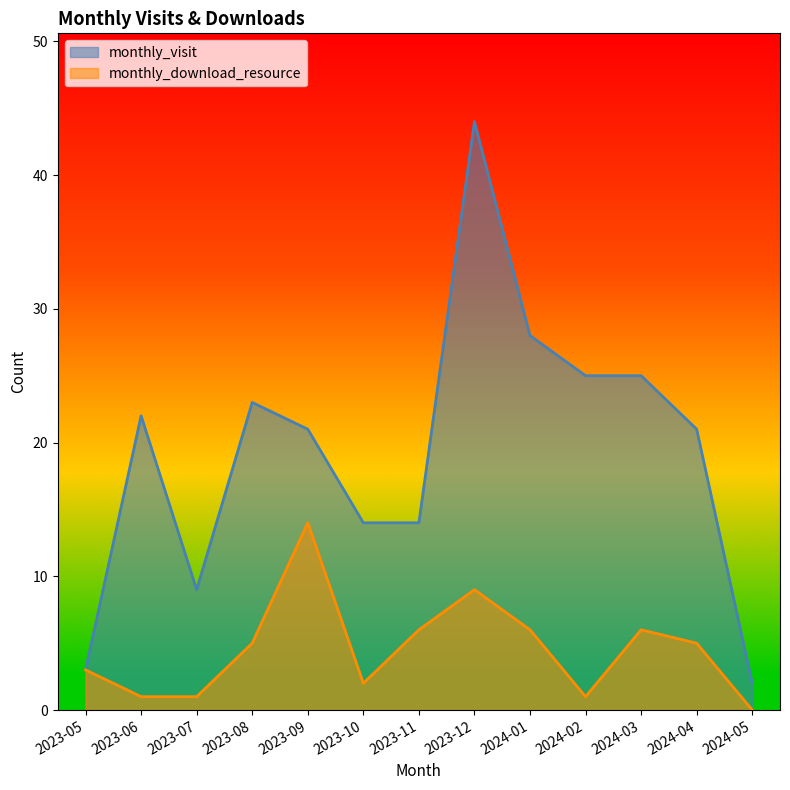

Between 2023-08 and 2024-01, which is larger?

2024-01